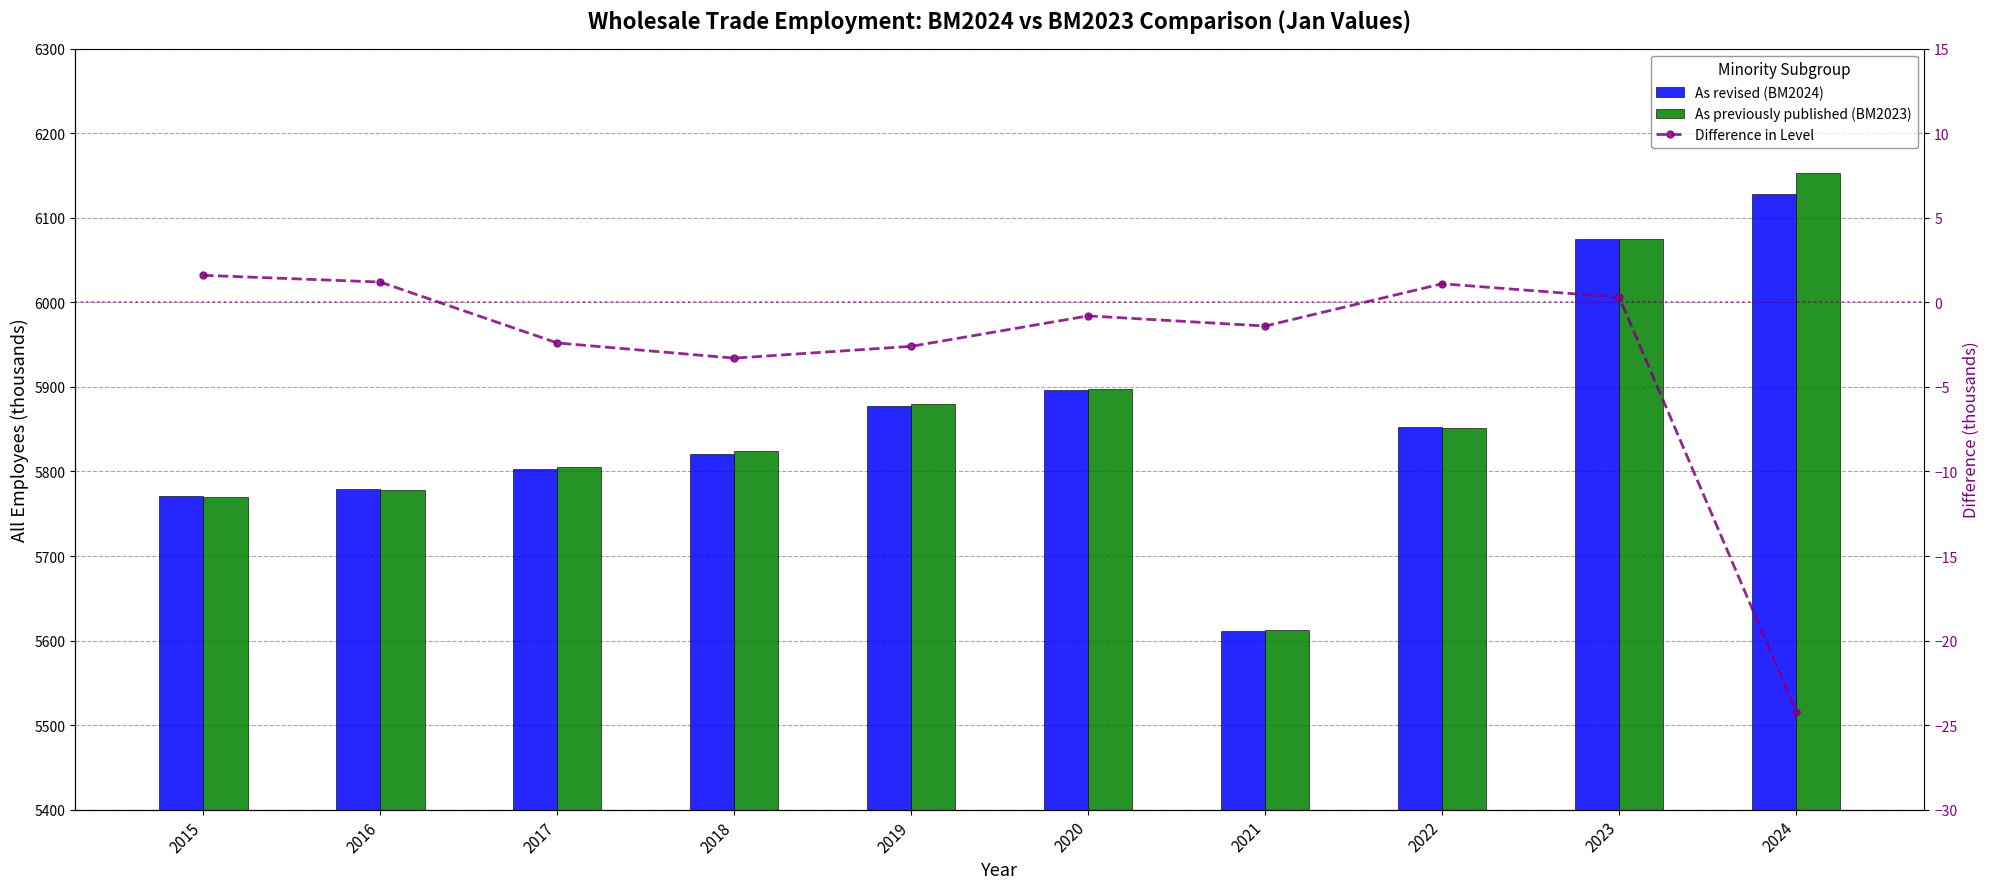

Rank the series by their maximum value, from highest to lowest.

As previously published (BM2023), As revised (BM2024), Difference in Level